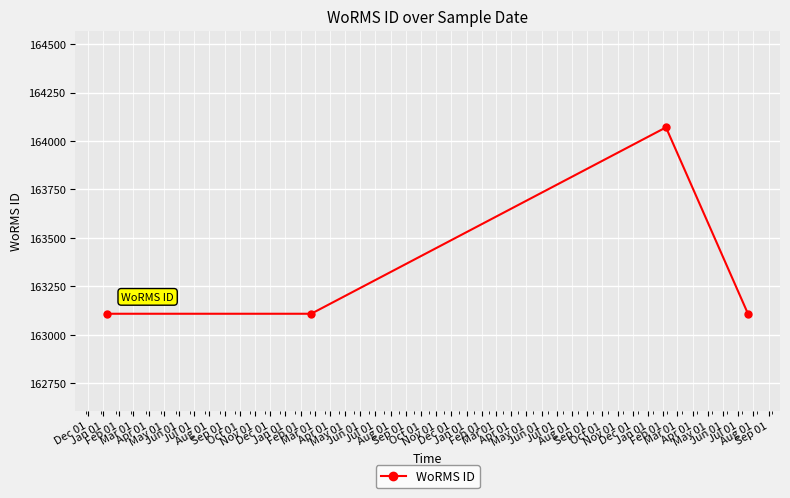

Count the values in the range 163108 to 164070.

4